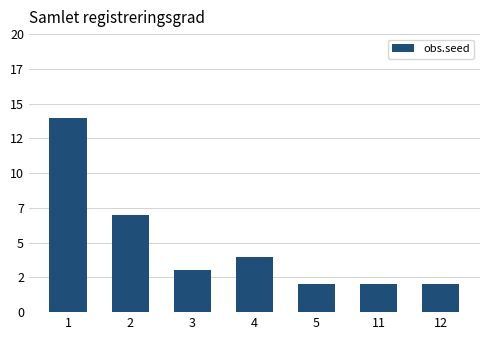

What is the difference between the values at 2 and 4?

3